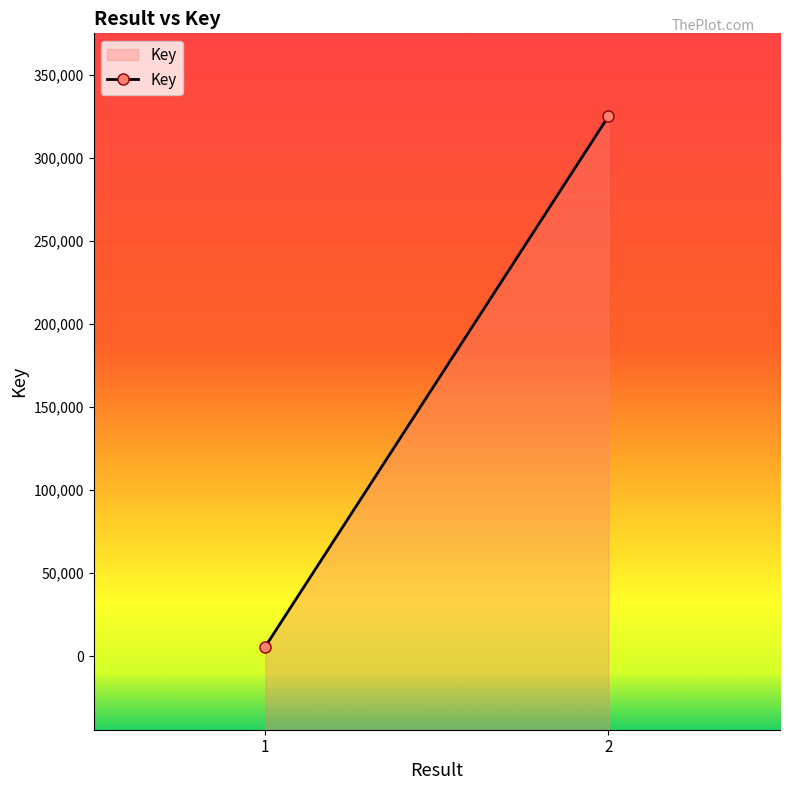

True or false: there are more than 2 points higher than both neighbors.

False